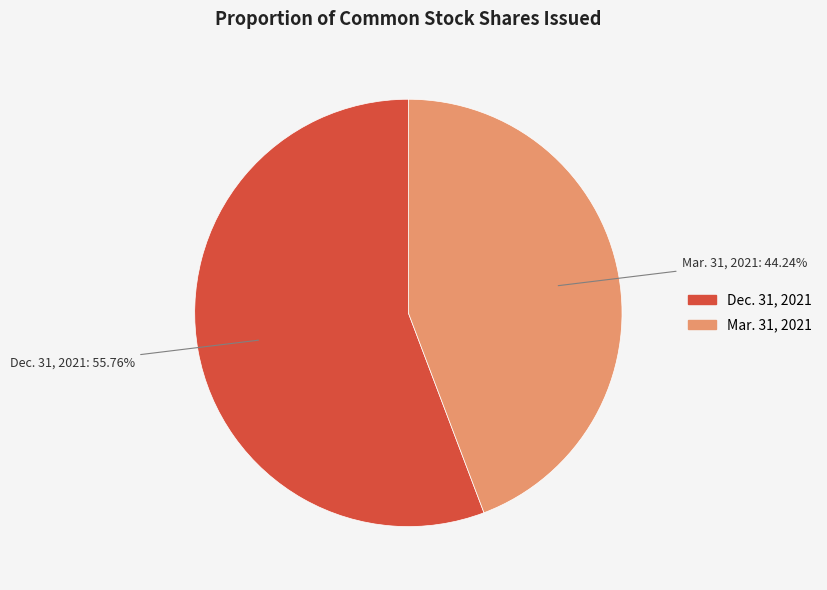

Which slice represents more than half of the pie?

Dec. 31, 2021